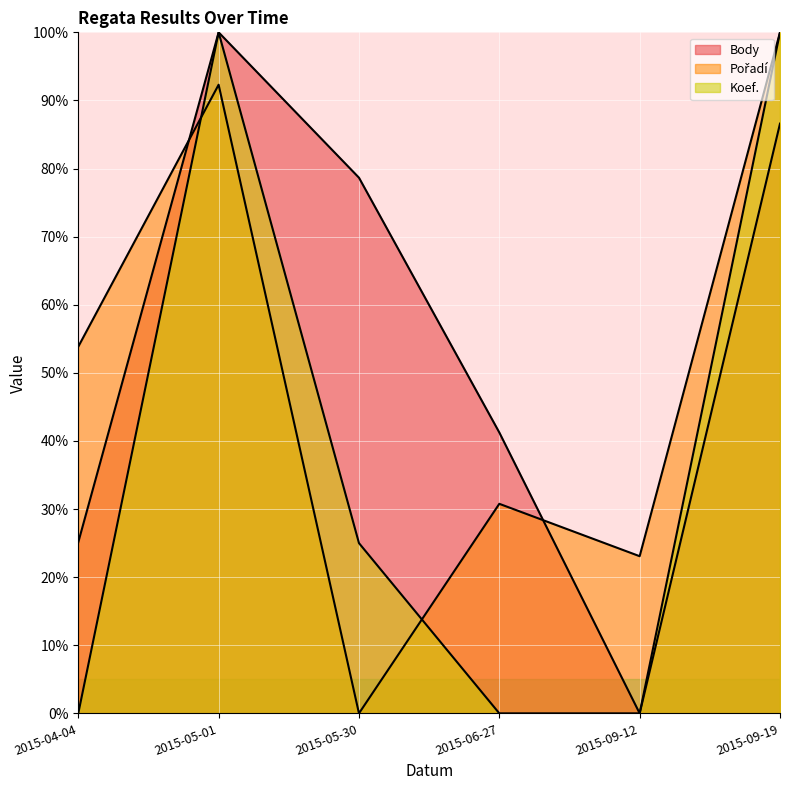

At 2015-06-27, list the series in order from largest to smallest.

Body, Pořadí, Koef.